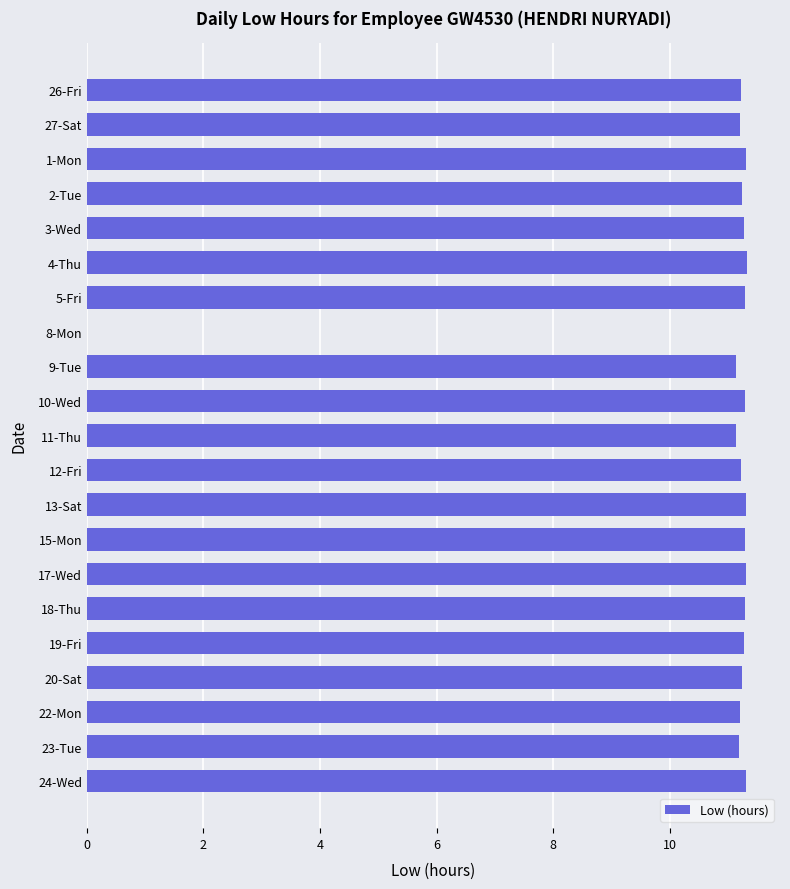

The value at 19-Fri is 6.7. True or false?

False